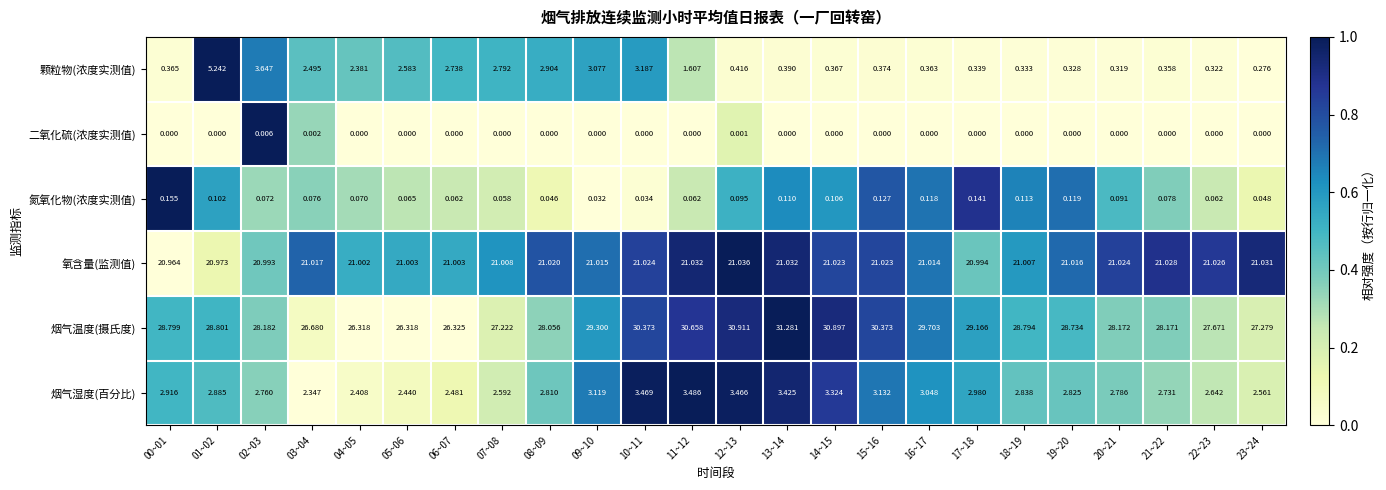

Which series changed the most between 07~08 and 16~17?

烟气温度(摄氏度)